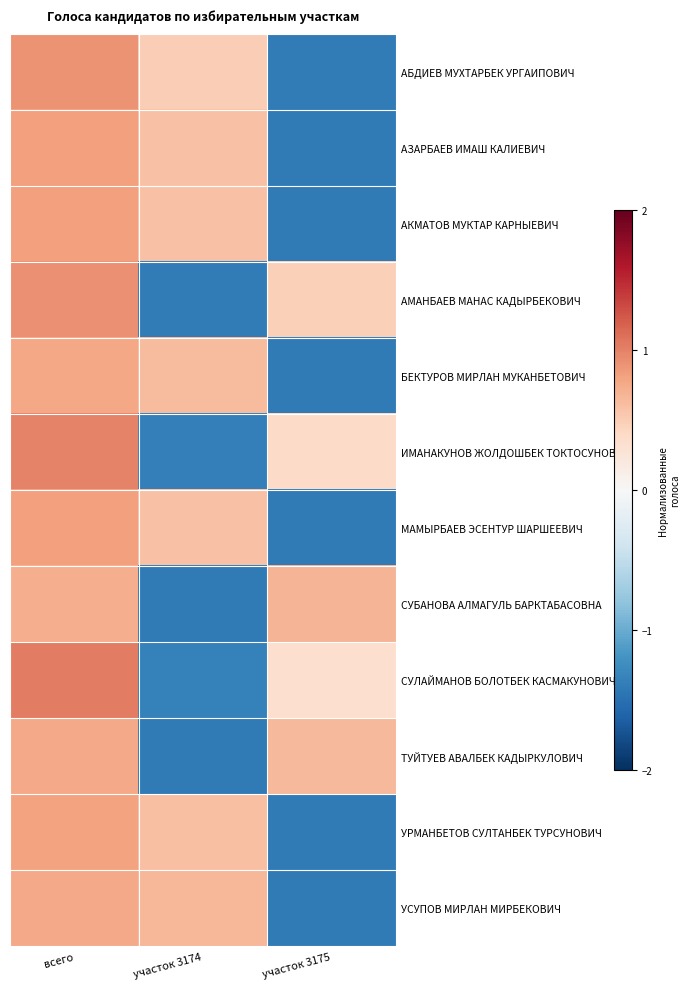

At which category is the sum across all series the highest?

всего